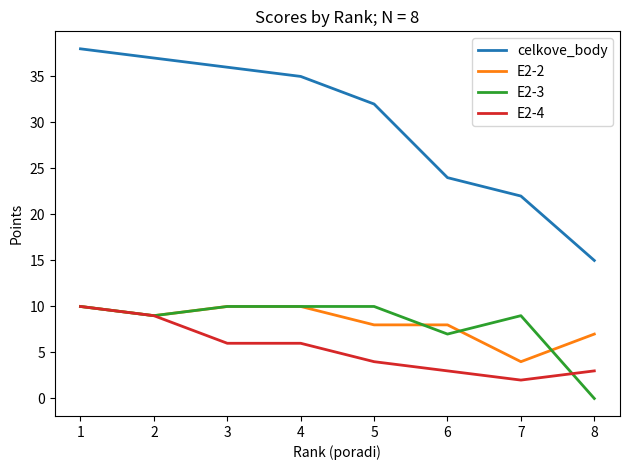

The value of E2-2 at 5 is 2. True or false?

False